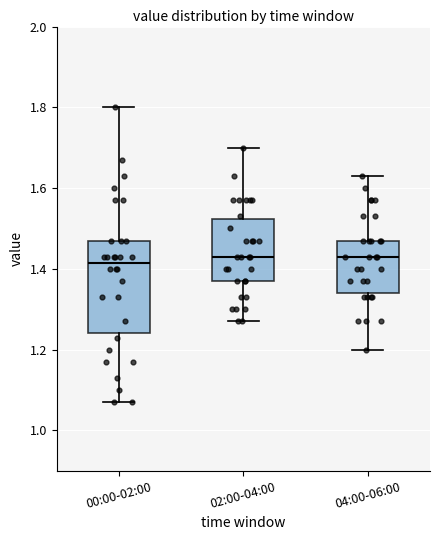

Where does the median line of the box for 00:00-02:00 sit on the y-axis? The values are not printed on the chart, so give them approximately, as read against the axis.

1.42